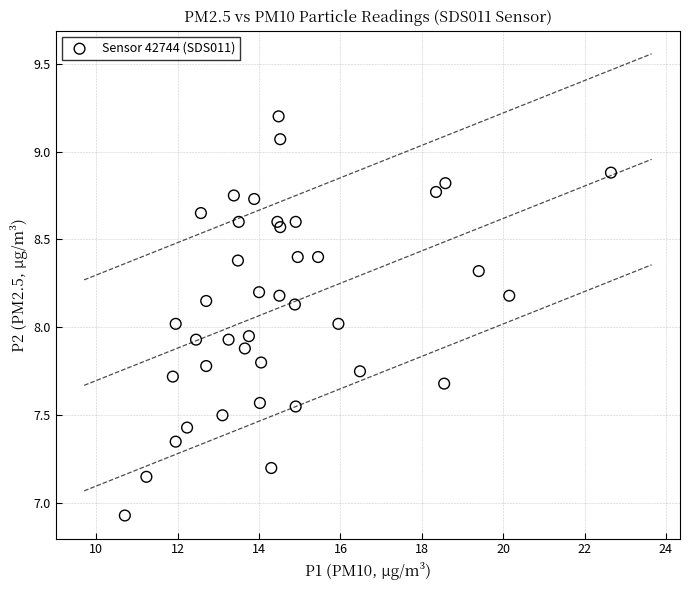

What is the range of Y values (max minus min)?

2.3